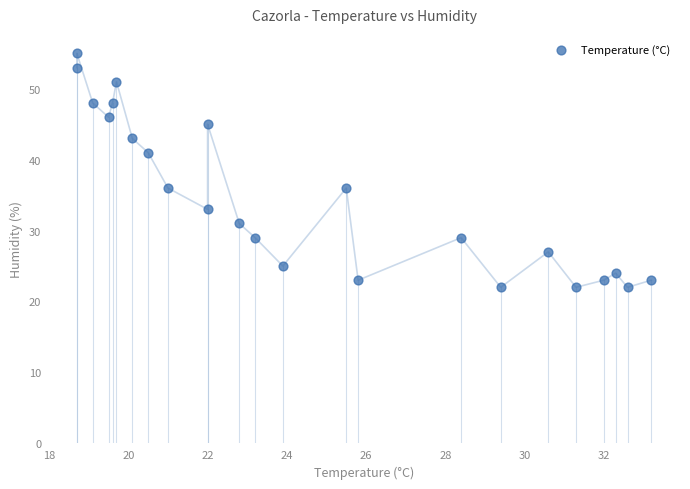

What is the range of Y values (max minus min)?

33